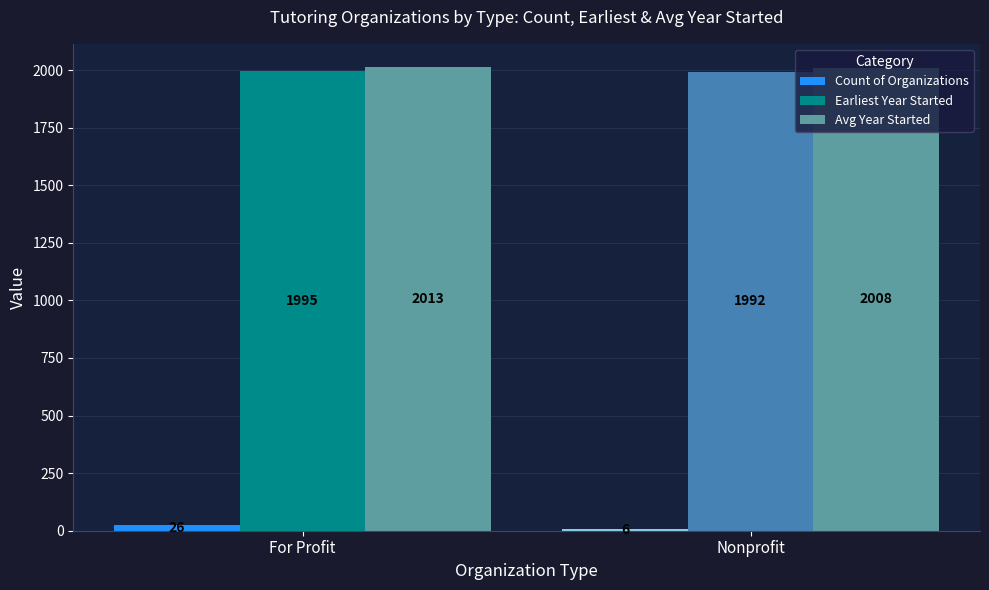

How many groups of bars are there?

2